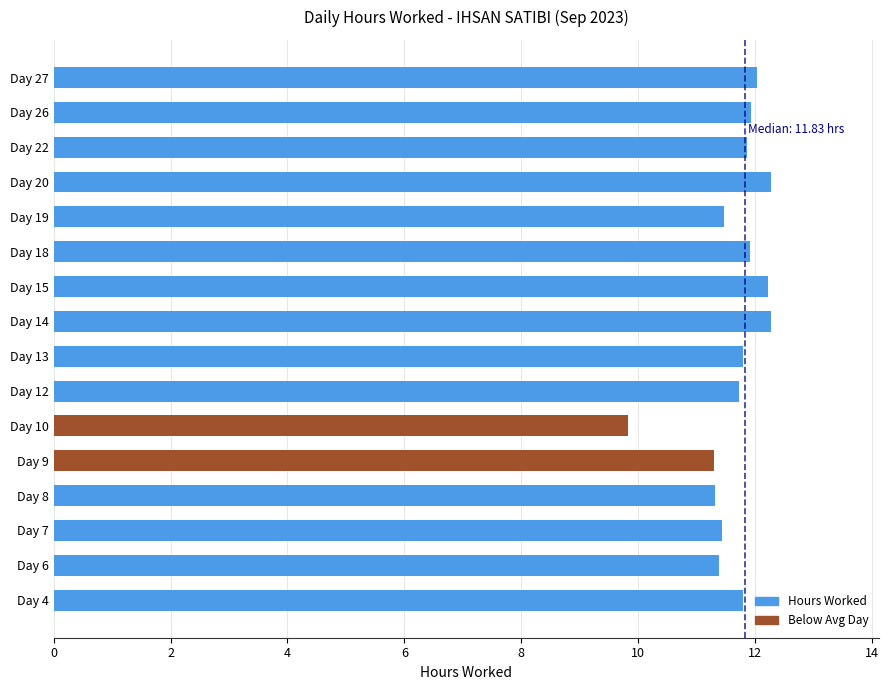

What is the minimum value shown in the chart?

9.8